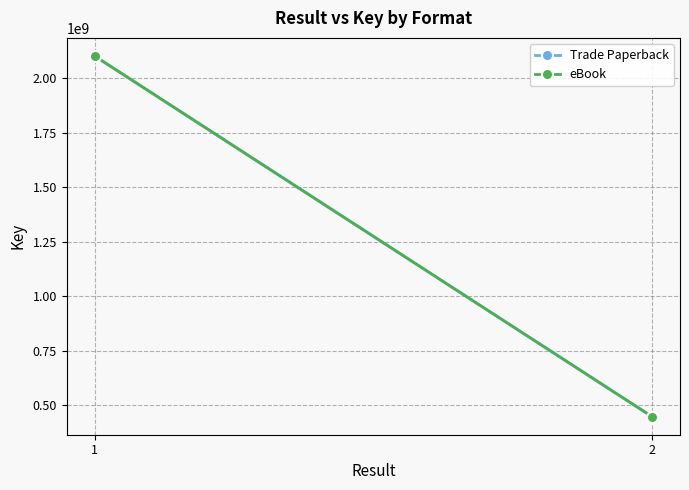

Read the eBook value at 2, to the nearest 50.

446268000